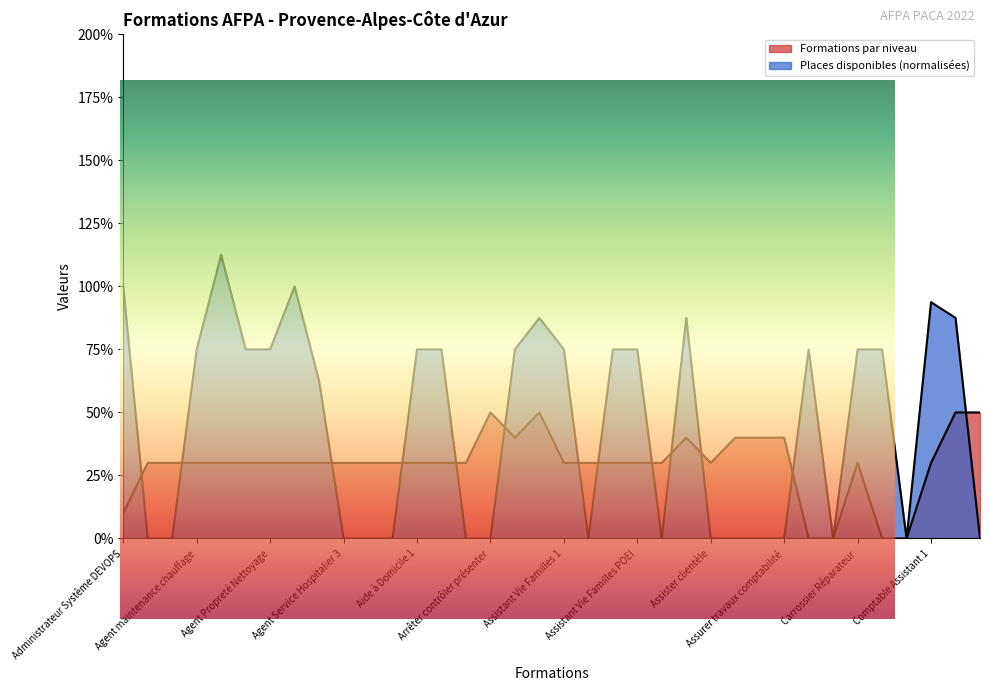

How many data points does each series have?

36